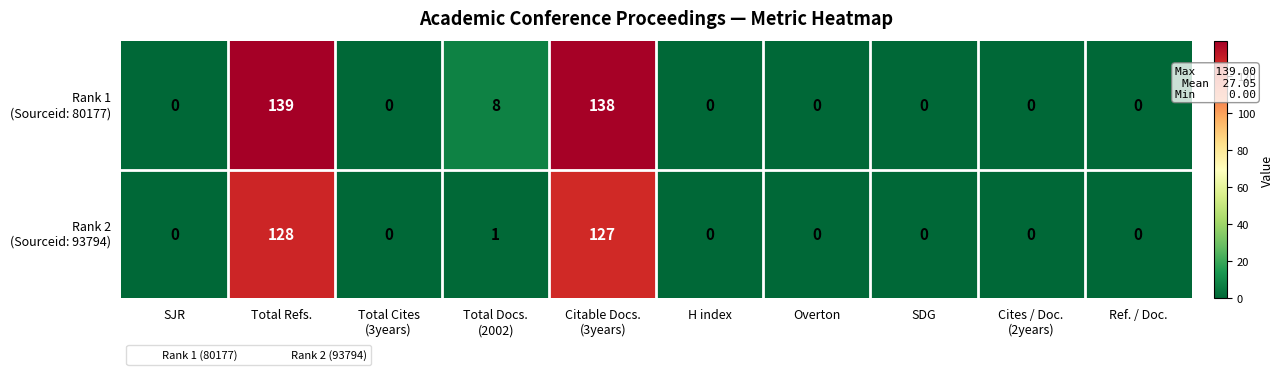

At which category is the sum across all series the highest?

Total Refs.